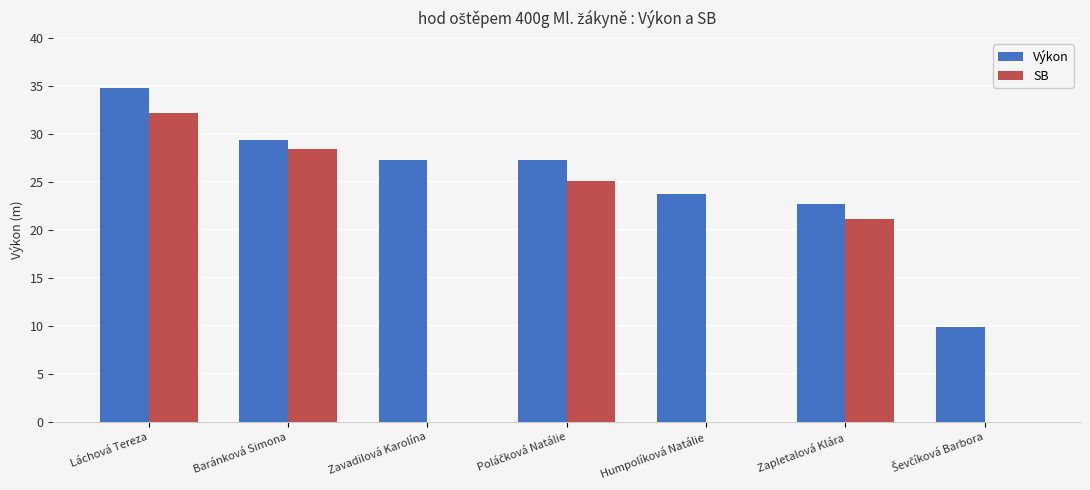

Between Humpolíková Natálie and Zapletalová Klára, which series saw the biggest shift?

SB